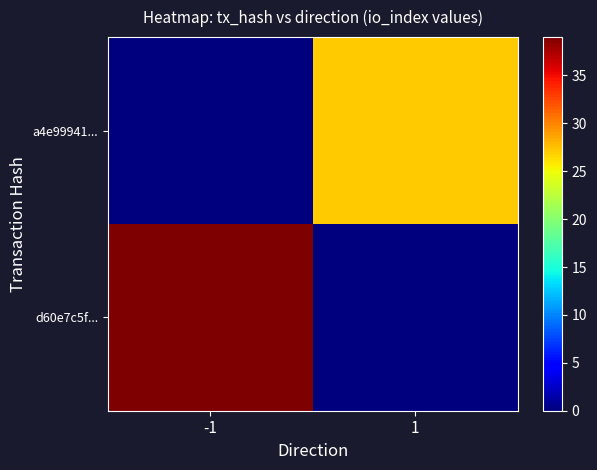

At -1, list the series in order from largest to smallest.

d60e7c5f..., a4e99941...